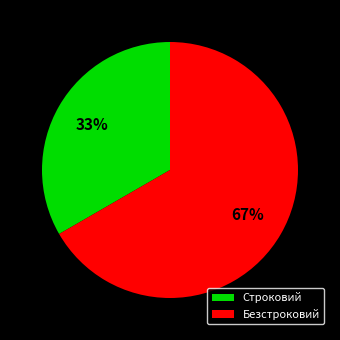

What is the ratio of the value at Строковий to the value at Безстроковий?

0.5